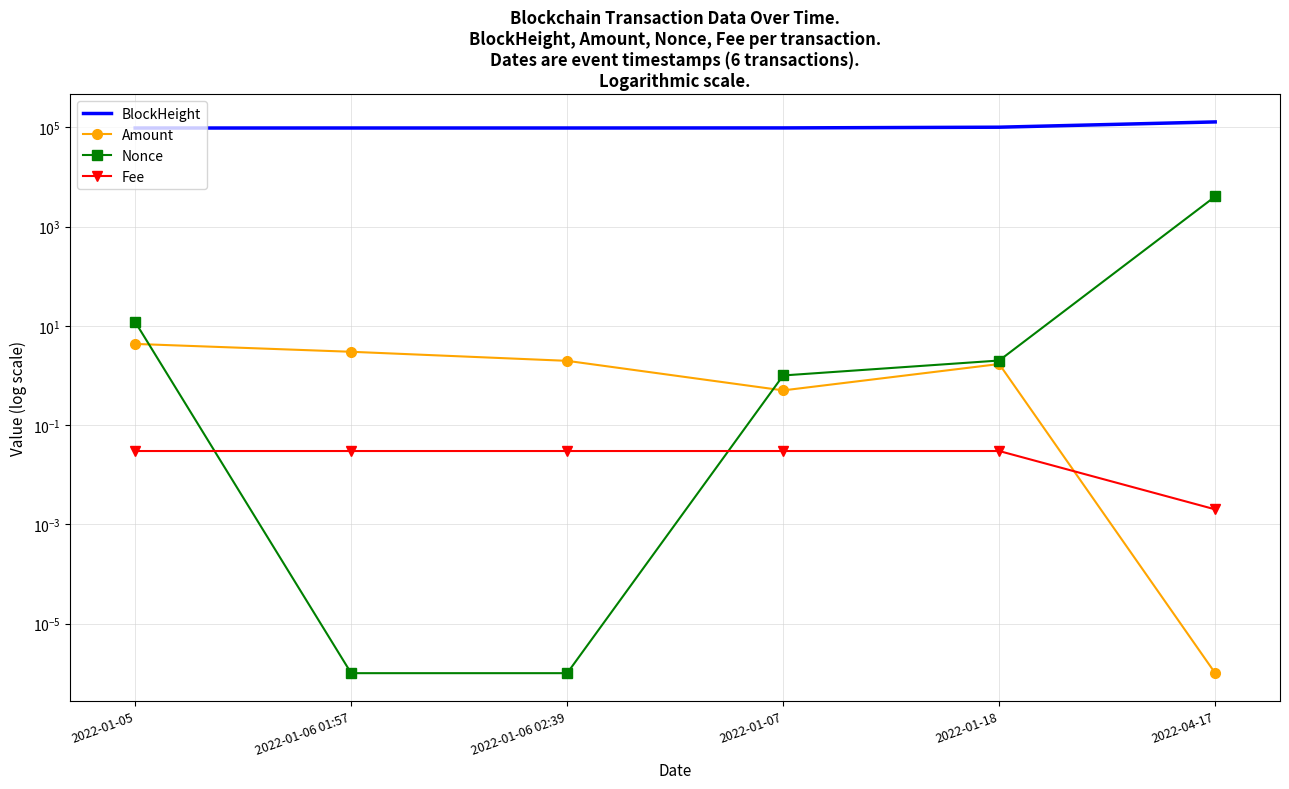

How many lines are shown in the chart?

4